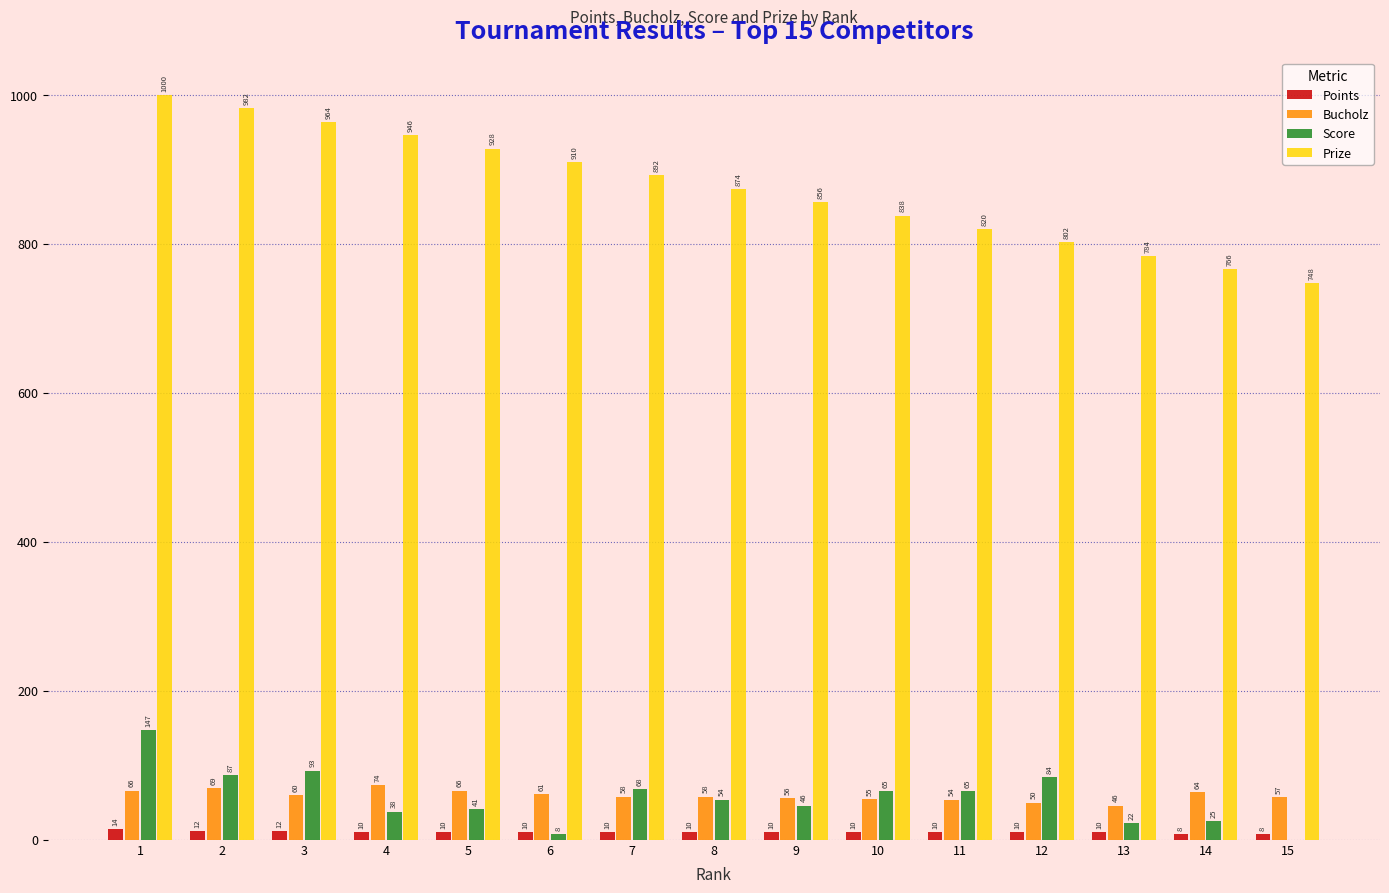

How many values in Score are above zero?

14